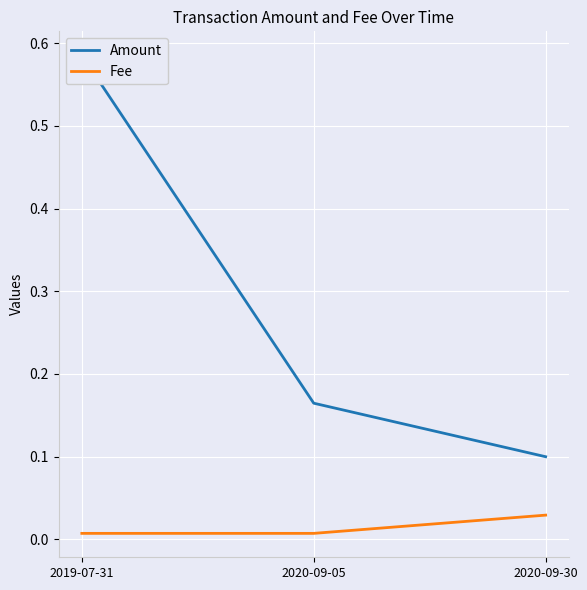

What is the label of the 3rd point from the right?

2019-07-31